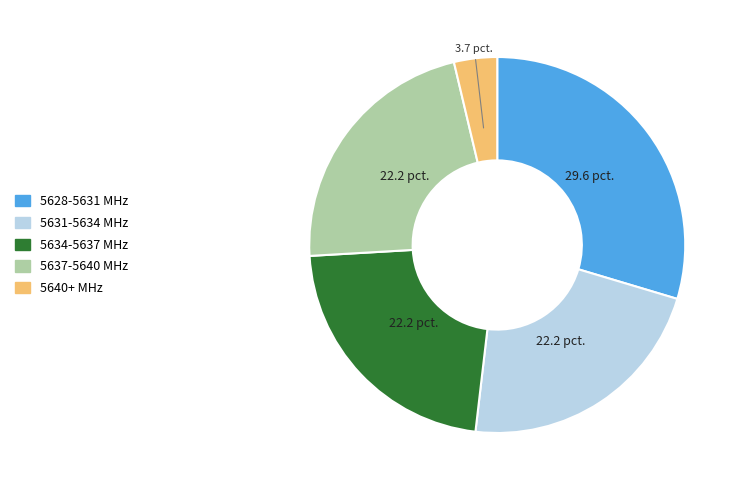

True or false: 5631-5634 MHz accounts for 32% of the total.

False